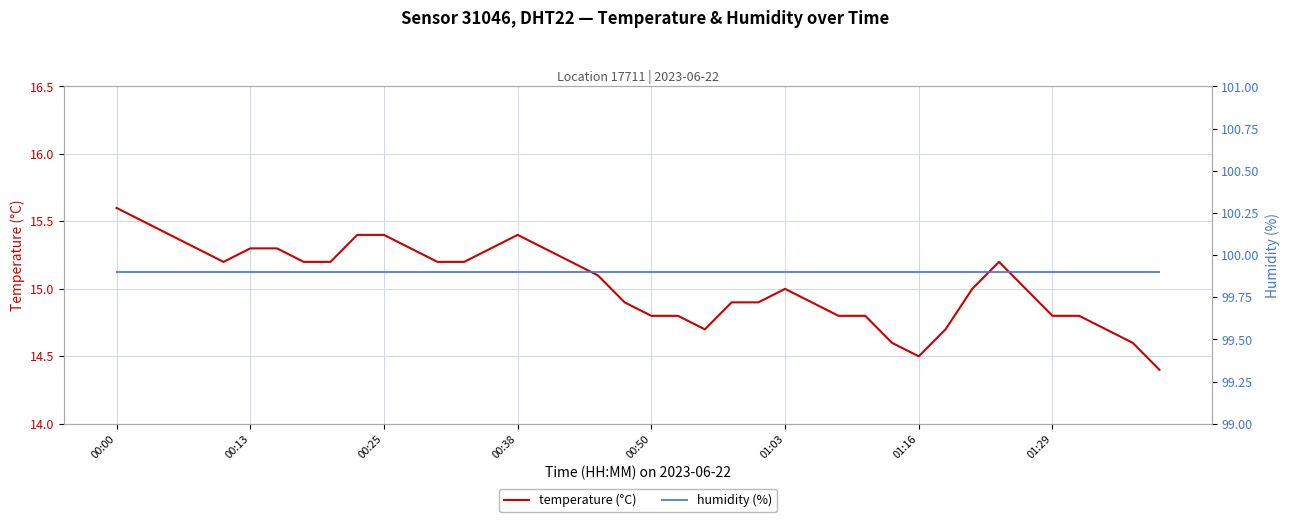

Is this an area chart (filled region under the line)?

No